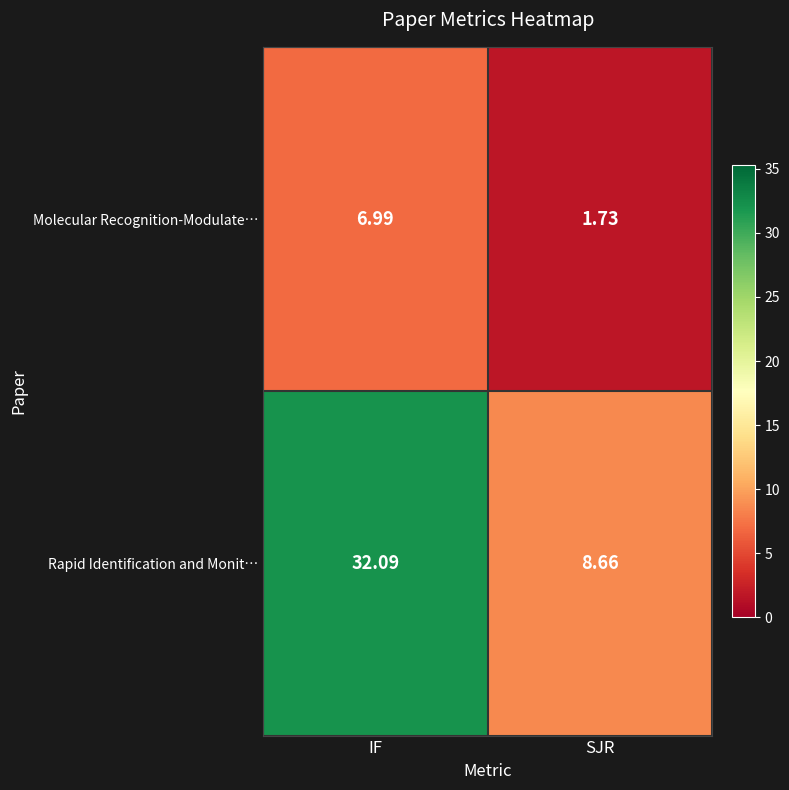

Where does the Molecular Recognition-Modulate… series first go above 6?

IF